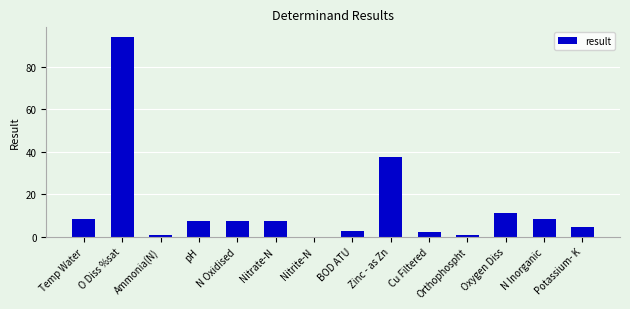

Which category has the highest value across all series?

O Diss %sat